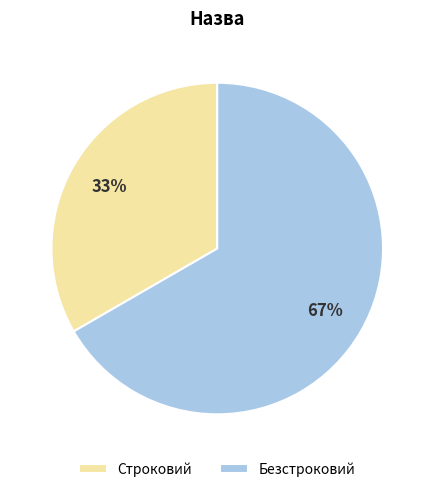

How many slices are in this pie chart?

2